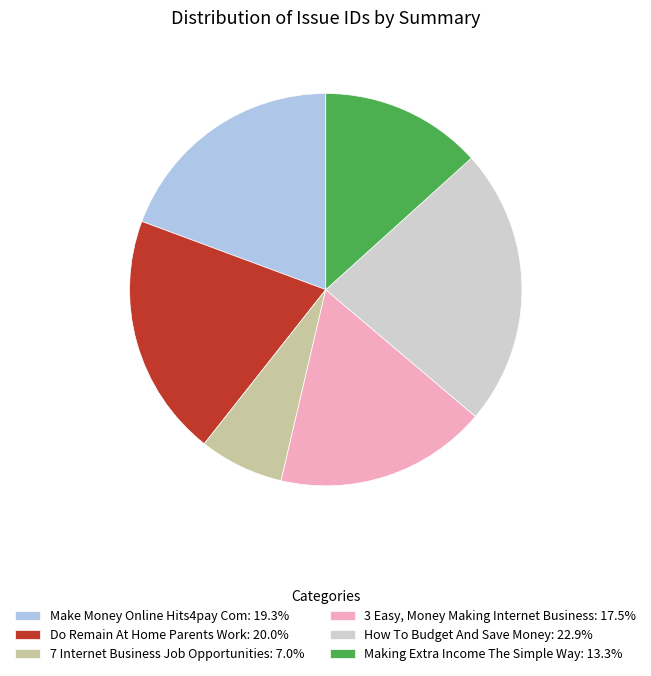

How many slices are in this pie chart?

6